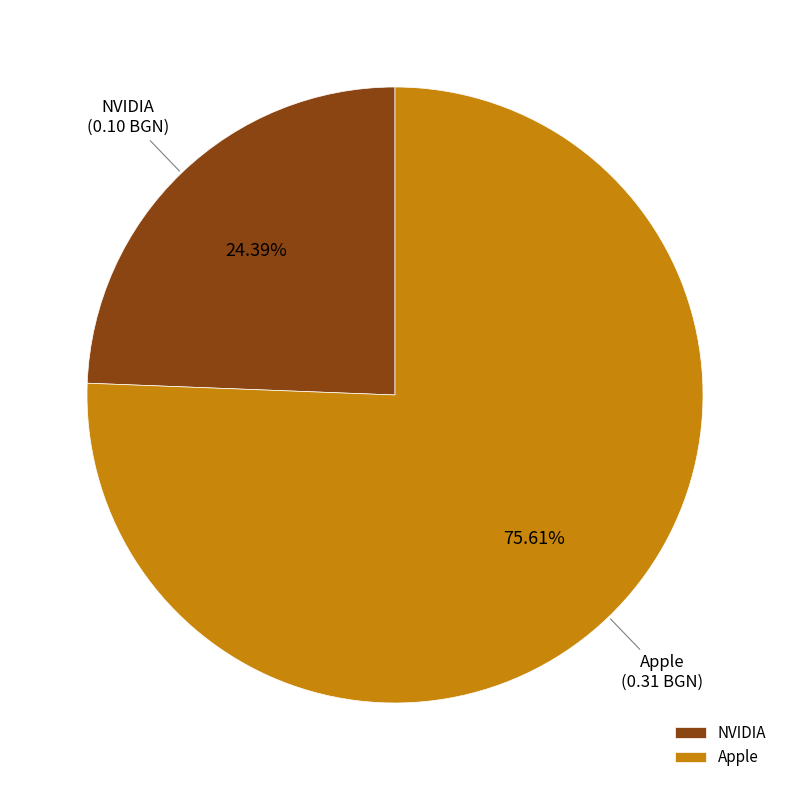

How many segments does this pie chart have?

2